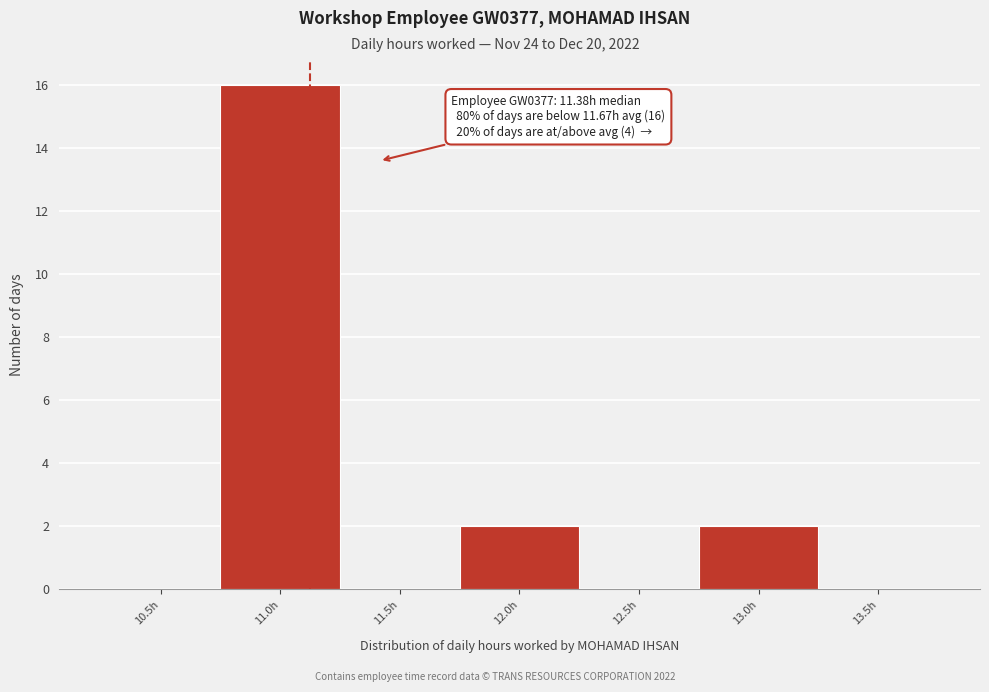

Reading left to right, extract all data points from this chart.

10.5h=0	11.0h=16	11.5h=0	12.0h=2	12.5h=0	13.0h=2	13.5h=0